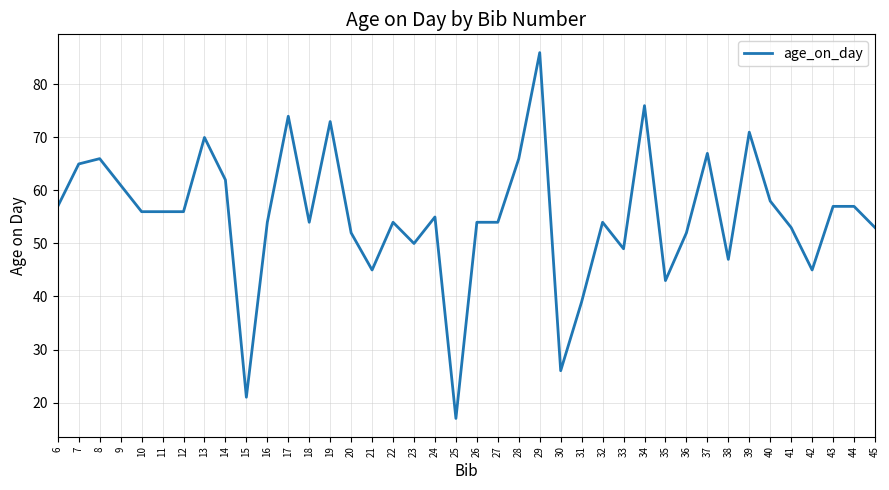

Read the value at 9.

61